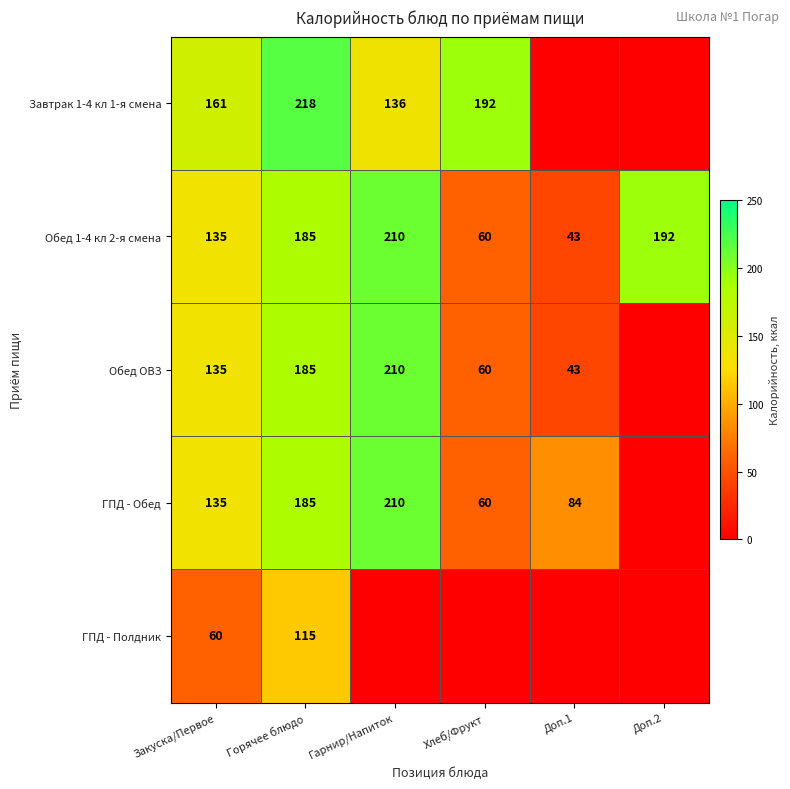

List the labels in order of Обед 1-4 кл 2-я смена value, smallest first.

Доп.1, Хлеб/Фрукт, Закуска/Первое, Горячее блюдо, Доп.2, Гарнир/Напиток